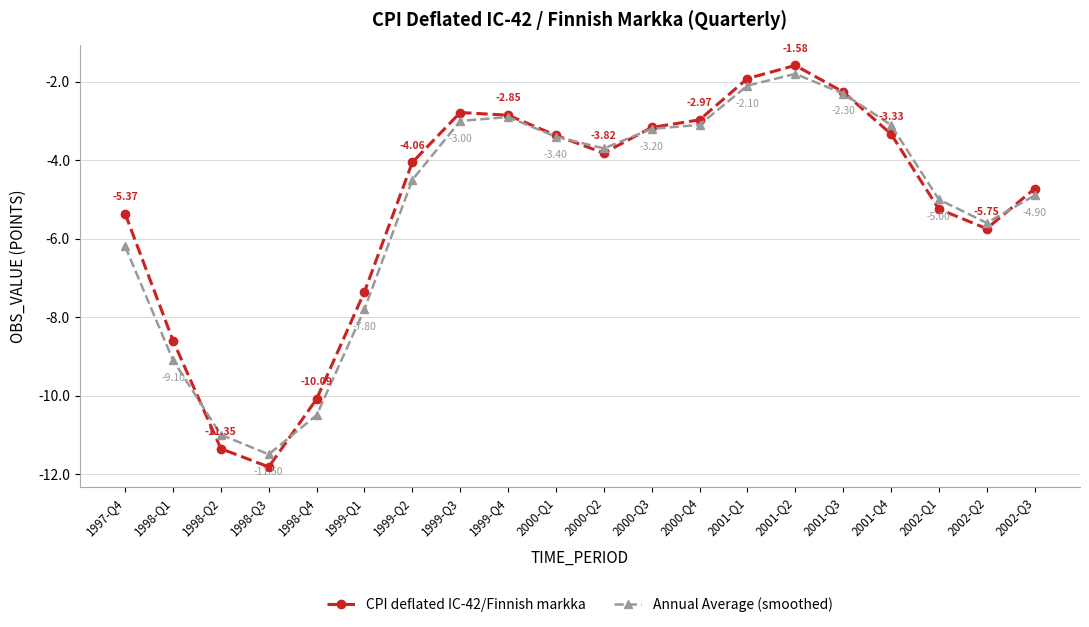

Count the number of categories in the chart.

20